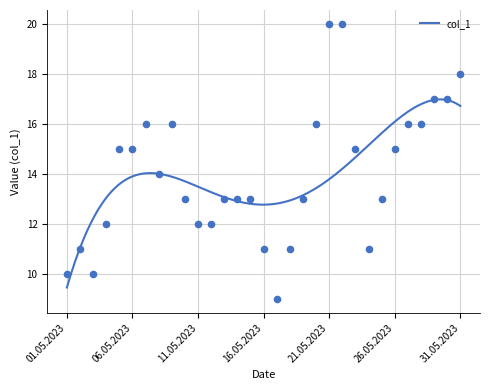

Approximately how many times larger is the value at 05.05.2023 compared to 09.05.2023?

0.9